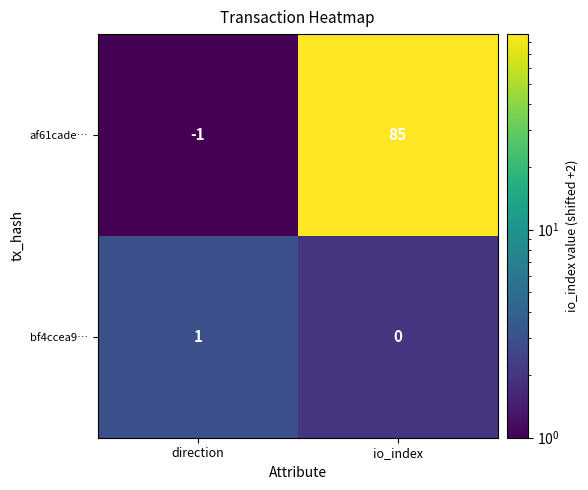

What is the greatest value displayed?

85